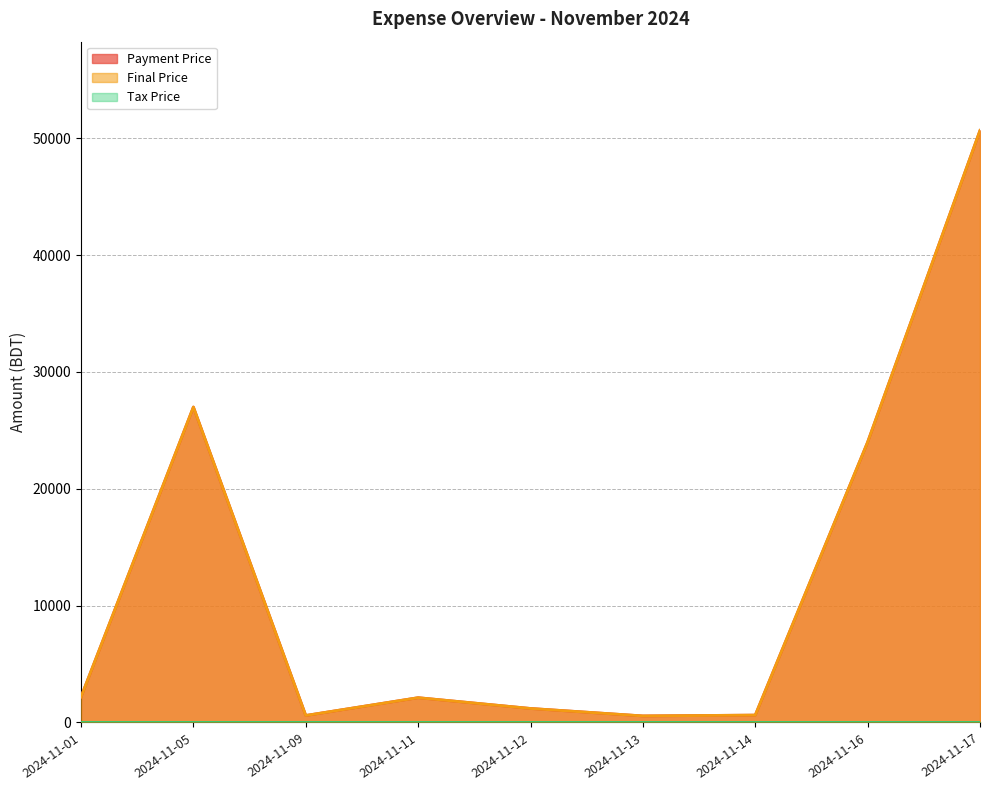

Between 2024-11-05 and 2024-11-17, which series saw the biggest shift?

Payment Price